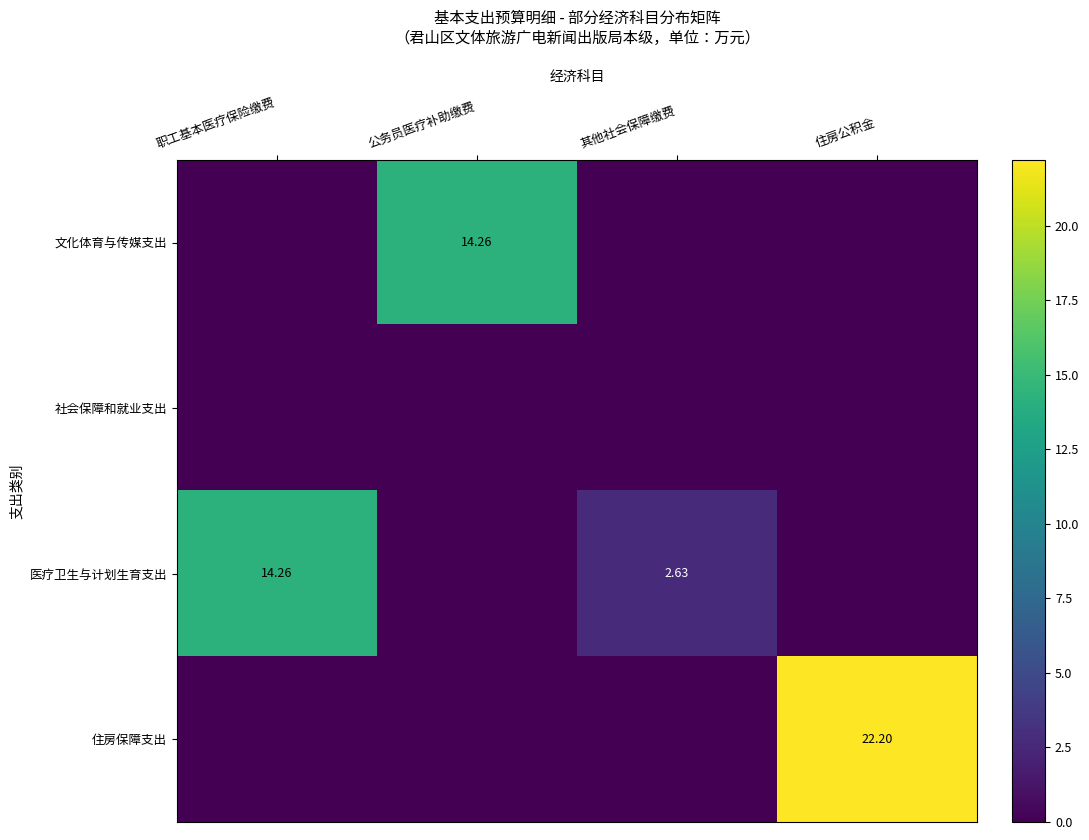

Is the value of 住房保障支出 at 公务员医疗补助缴费 greater than the value of 社会保障和就业支出 at 公务员医疗补助缴费?

No